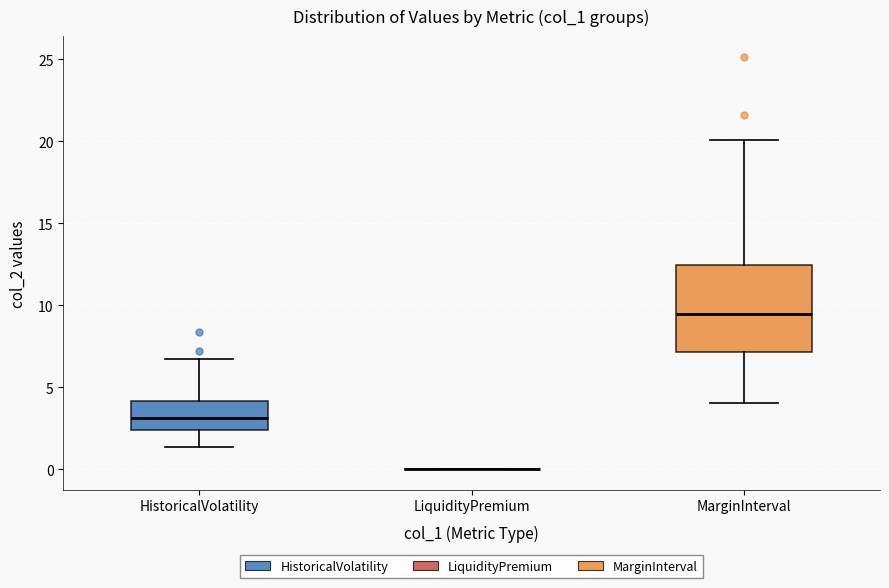

Reading left to right, transcribe this box plot: for each box, give where its median line is, the range the box spans, and where its two whiskers end, as read against the y-axis. The values are not printed on the chart, so give them approximately, as read against the axis.

HistoricalVolatility: median 3.0, box 2.5 to 4.0, whiskers 1.5 to 6.5
LiquidityPremium: box collapsed to a line at 0.0, whiskers 0.0 to 0.0
MarginInterval: median 9.5, box 7.0 to 12.5, whiskers 4.0 to 20.0